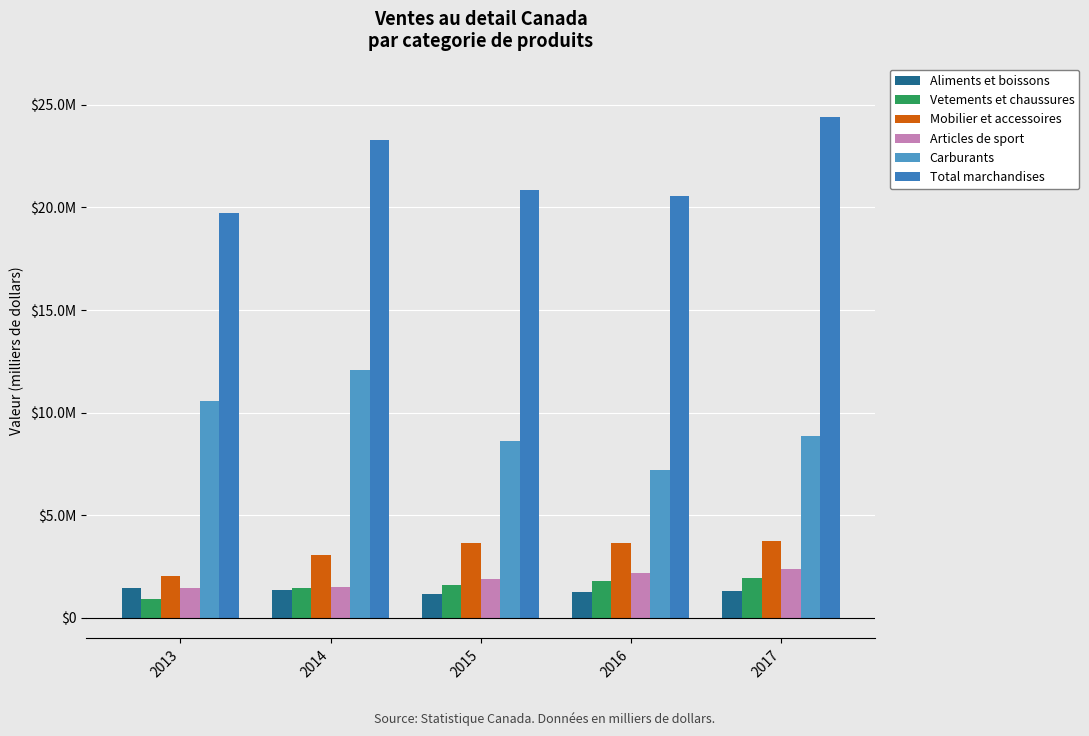

Where does the Aliments et boissons series first go above 1300895?

2013